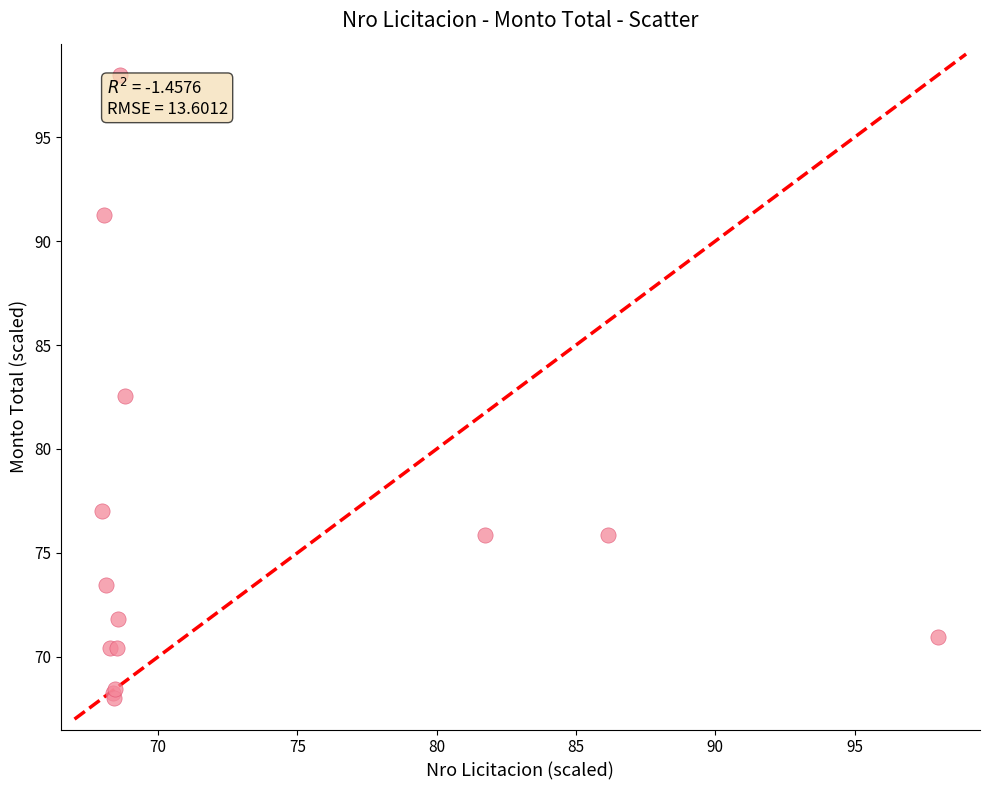

What Y value in the scatter plot is closest to 83?

82.5